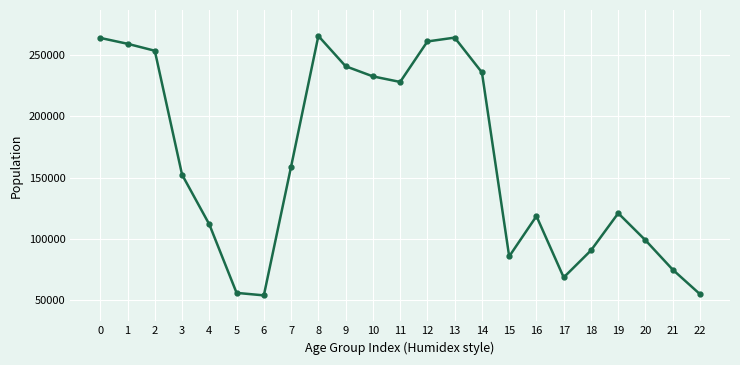

Read the value at 9, to the nearest 100.

241000